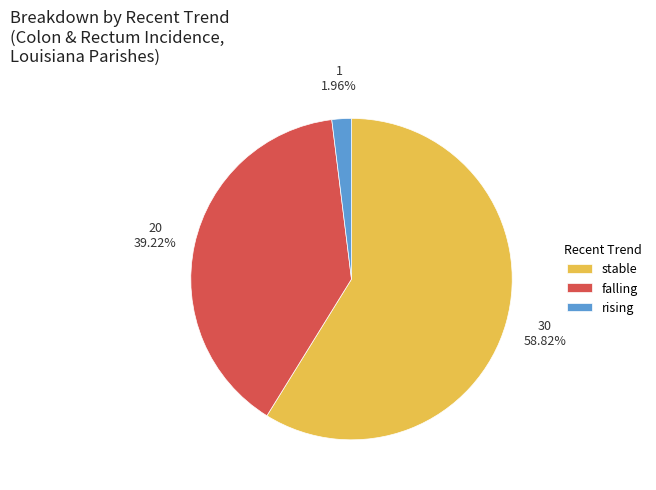

To the nearest percent, what portion does rising represent?

2%